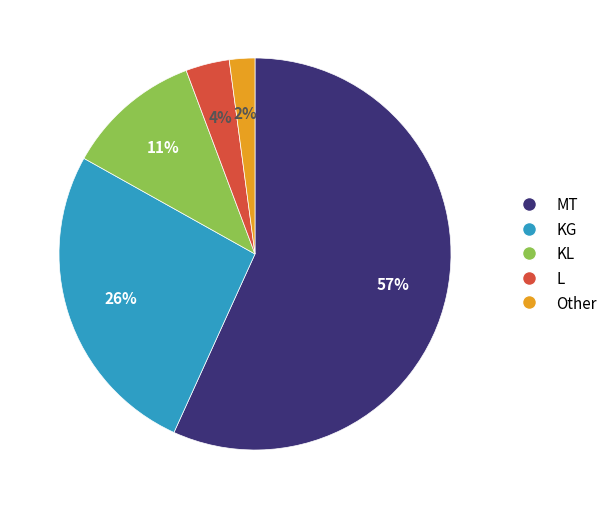

Does any single category account for the majority?

Yes